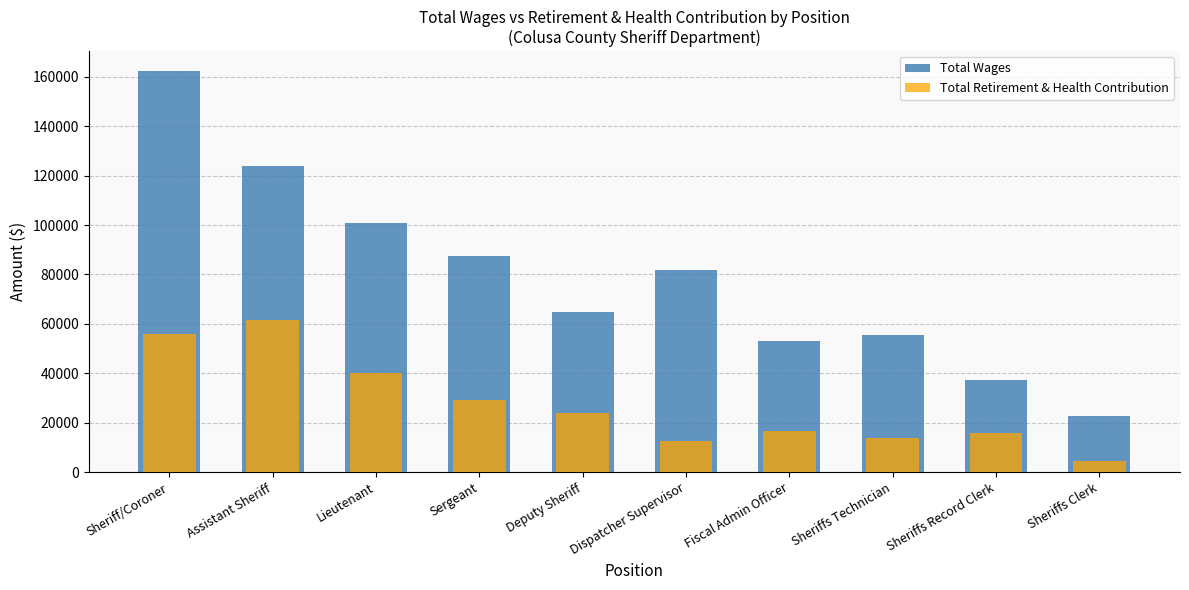

What is the sum of the Total Wages values at Sergeant and Sheriffs Clerk?

110441.9